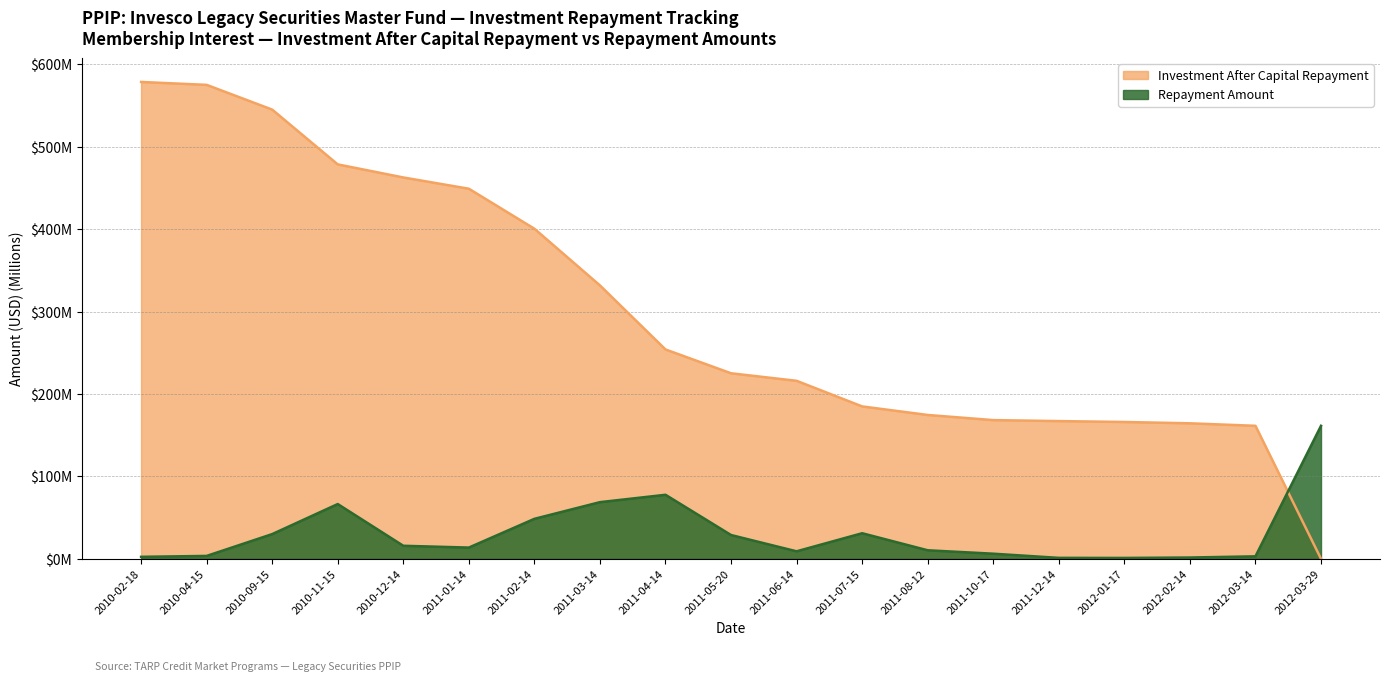

Read the Investment After Capital Repayment value at 2011-10-17.

168.3